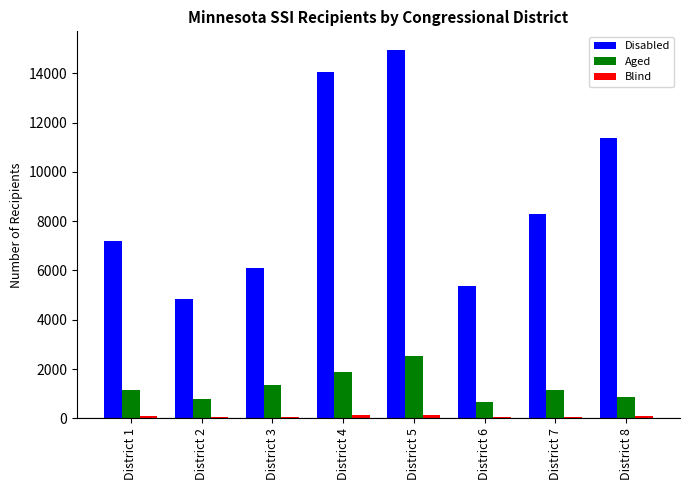

At which label does Disabled reach its peak?

District 5